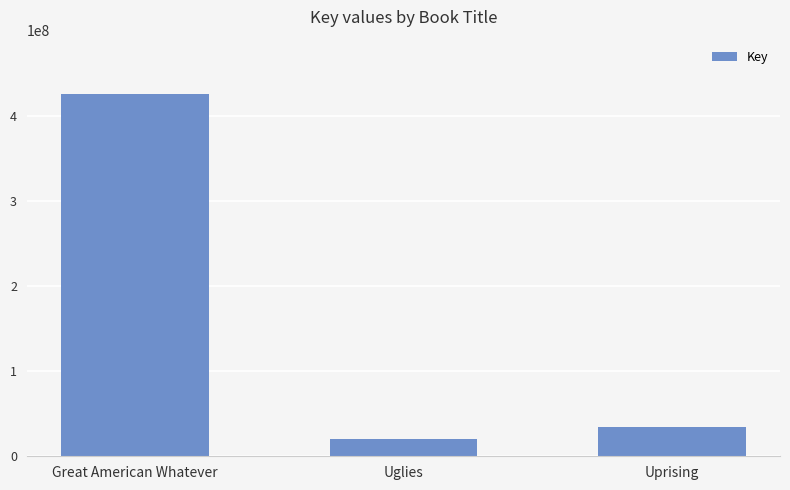

What is the label of the 3rd bar from the right?

Great American Whatever